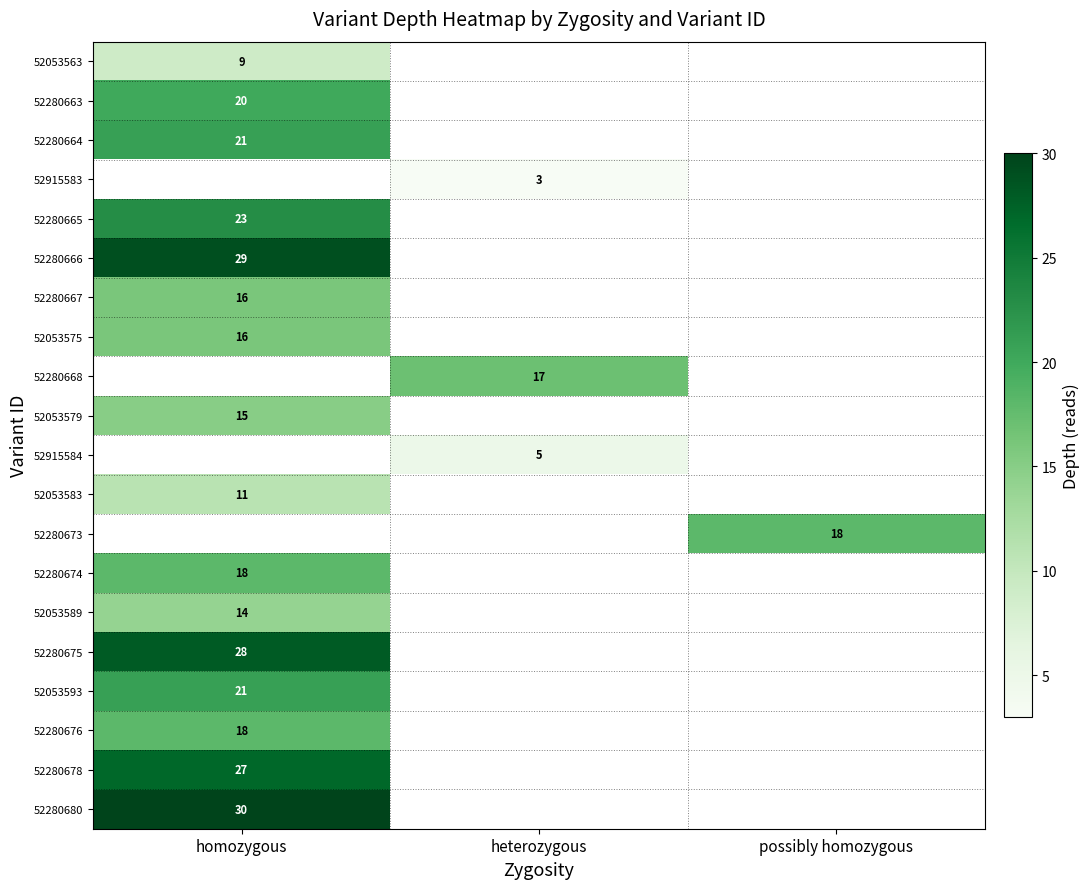

At which category does the chart reach its minimum across all series?

heterozygous